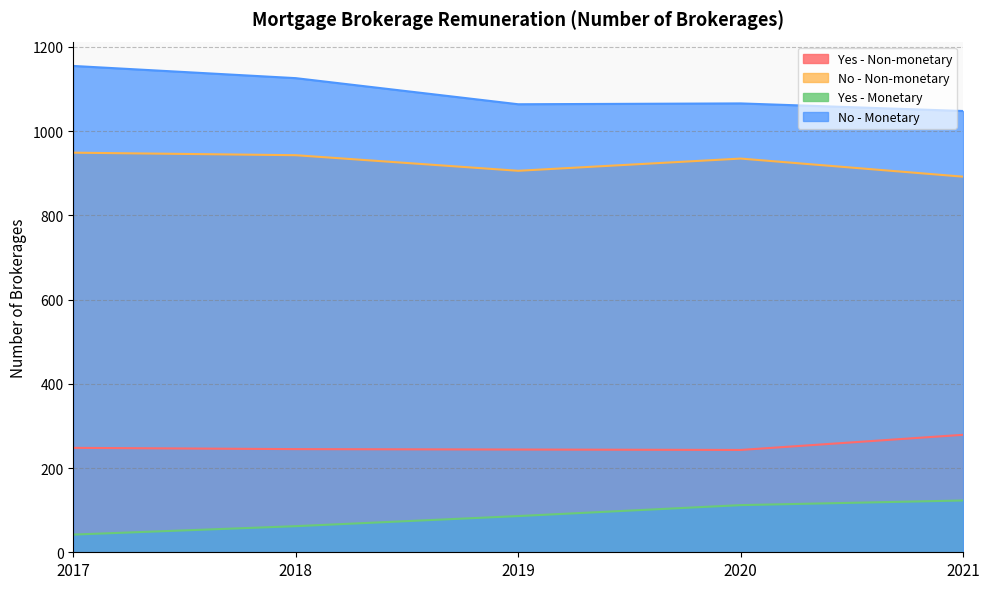

Which series changed the most between 2017 and 2019?

No - Monetary